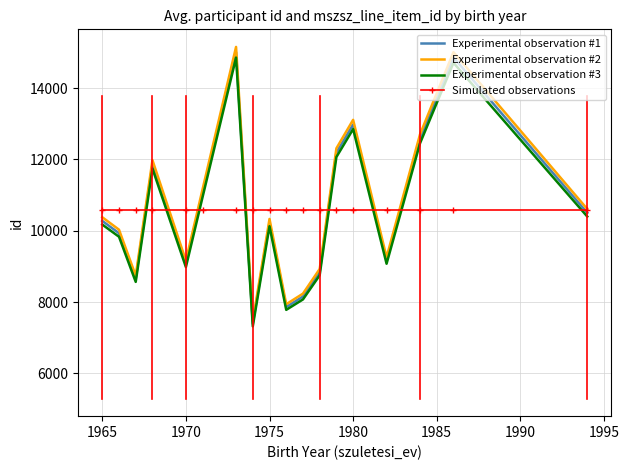

How many lines are shown in the chart?

4